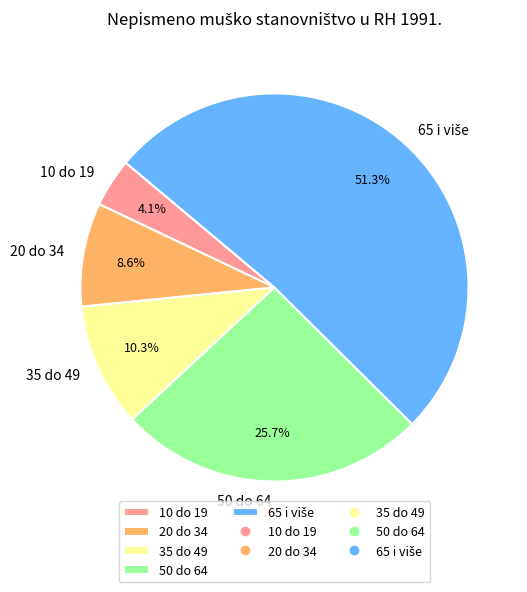

Is it true that 20 do 34 is 9% of the pie?

True